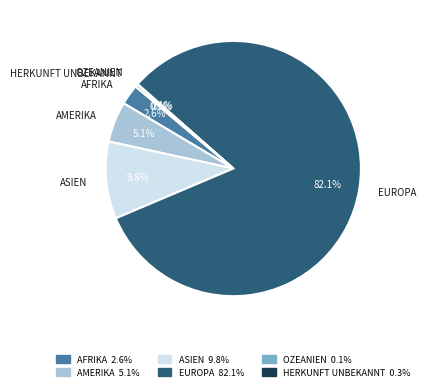

Is there a majority slice in this chart?

Yes